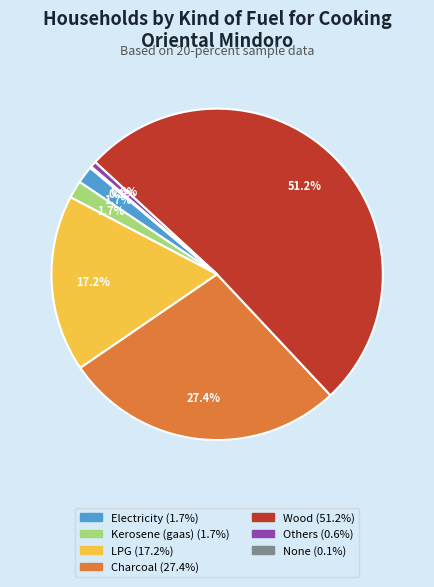

True or false: LPG accounts for 11% of the total.

False